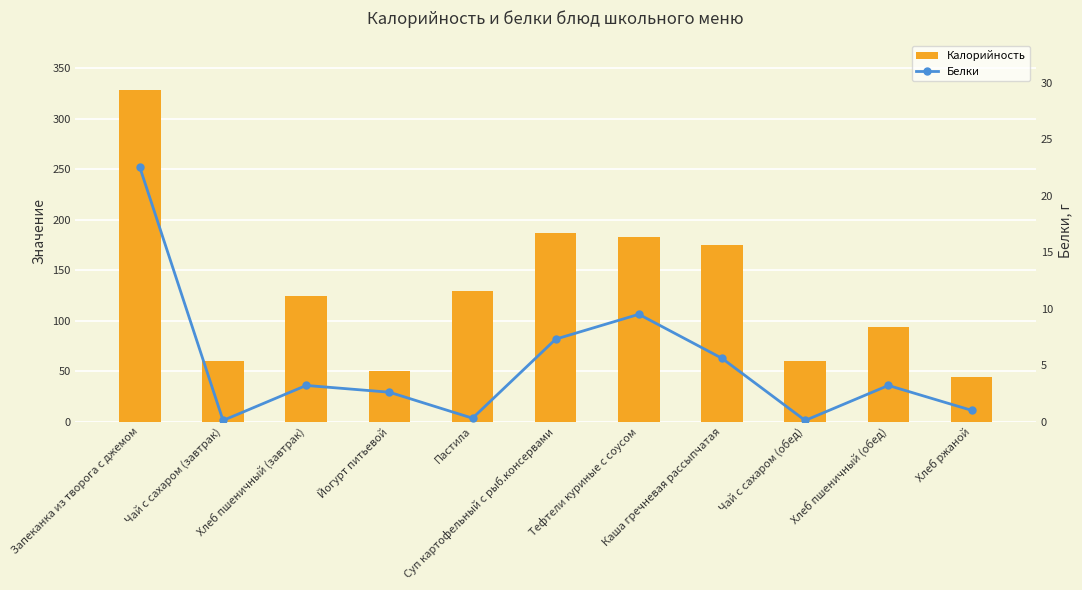

What is the highest value of the Калорийность series?

328.5